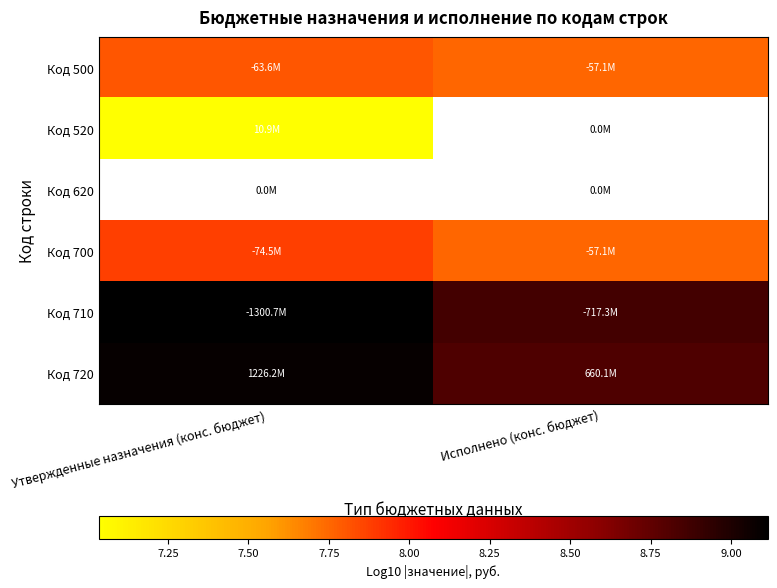

Count the Код 710 values in the range 8 to 9.

1